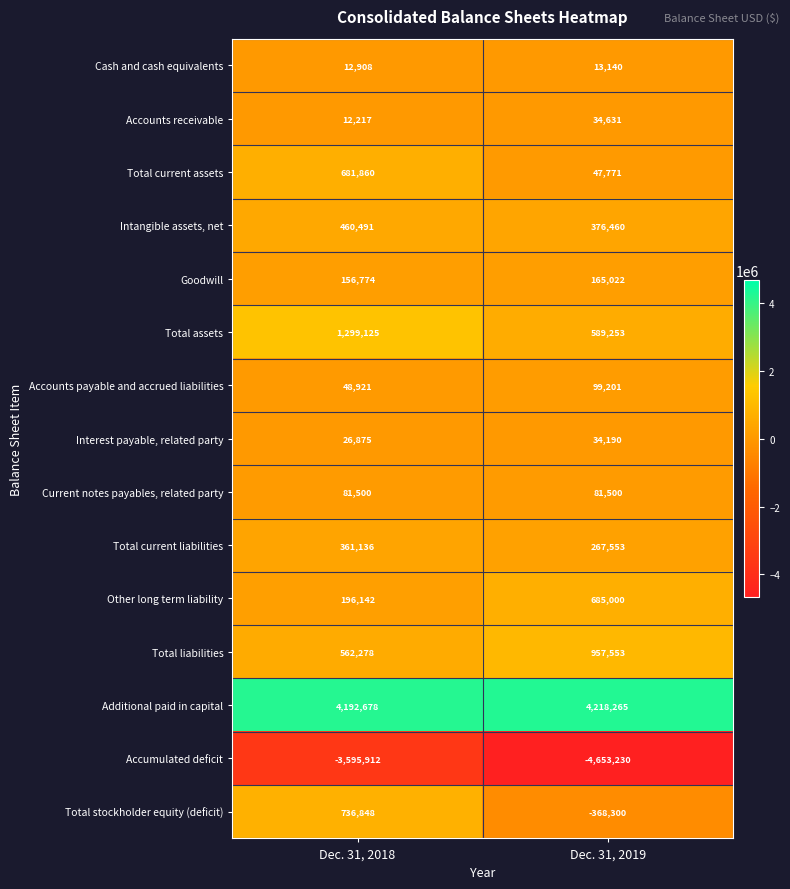

What is the total value across all series at Dec. 31, 2019?

2548009